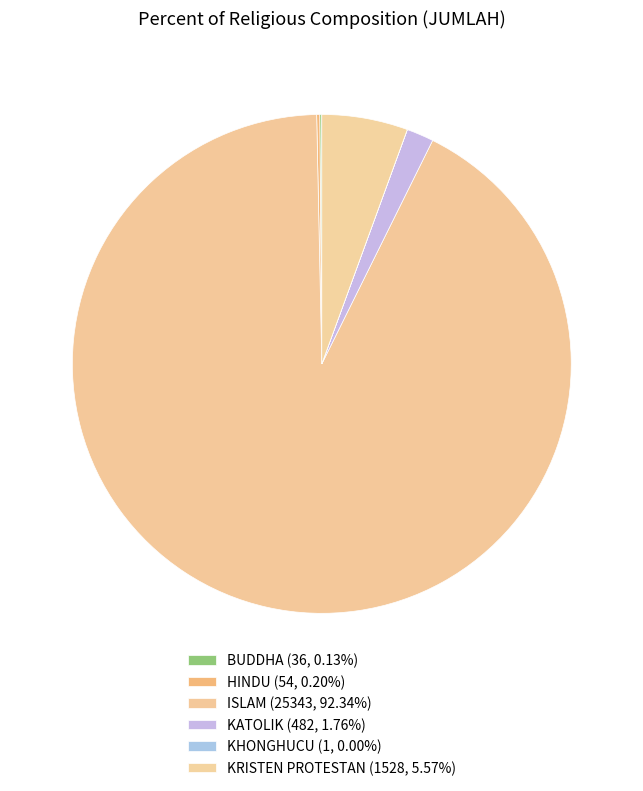

Combined, do KRISTEN PROTESTAN and HINDU account for over 50%?

No